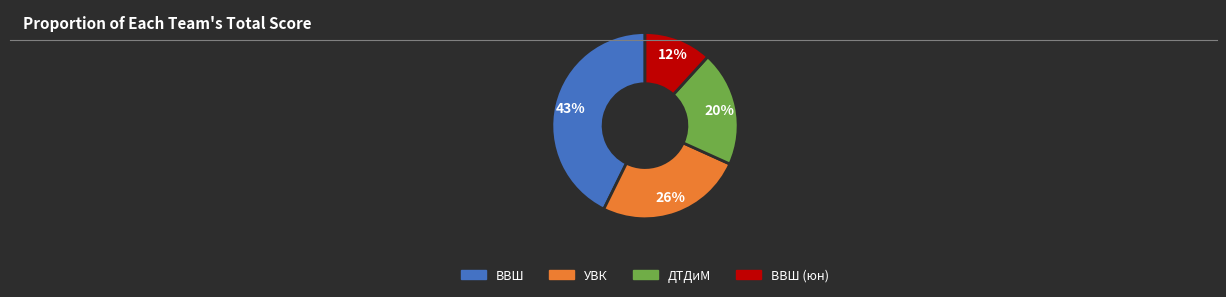

Is there any slice that represents more than half of the pie?

No